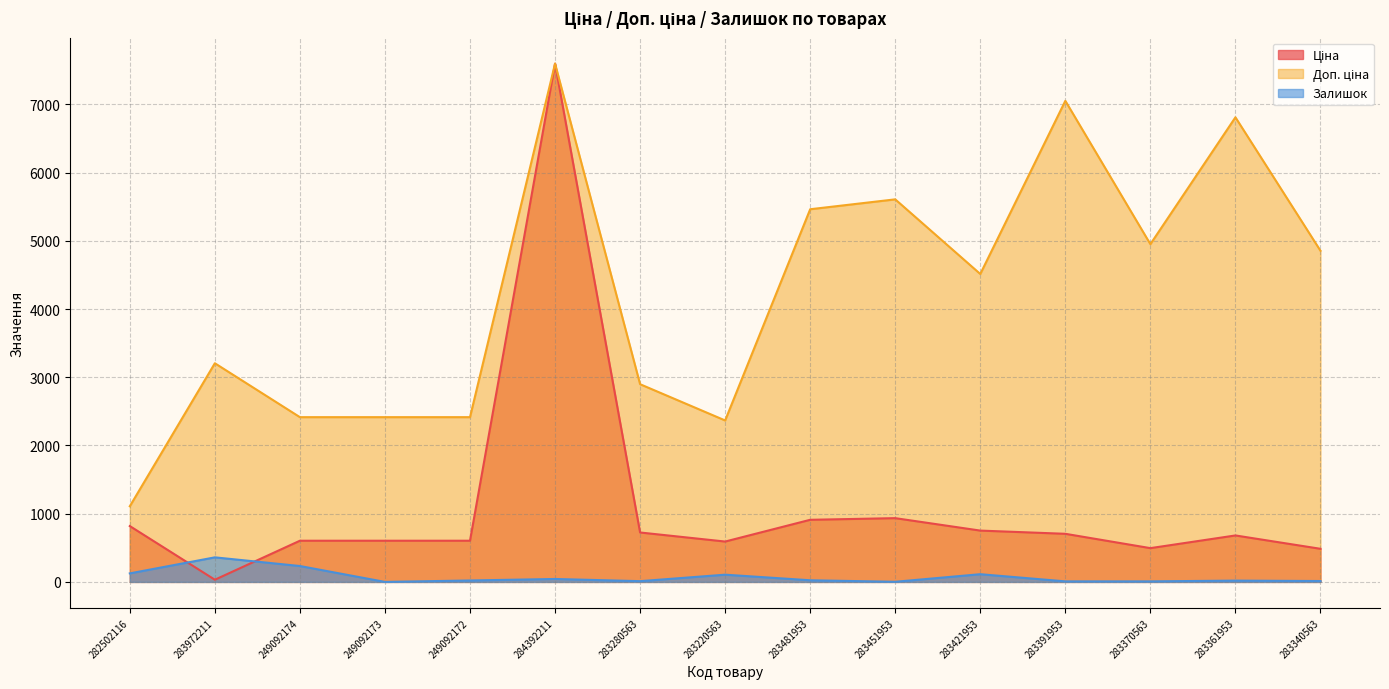

True or false: Доп. ціна and Залишок cross at least once.

False